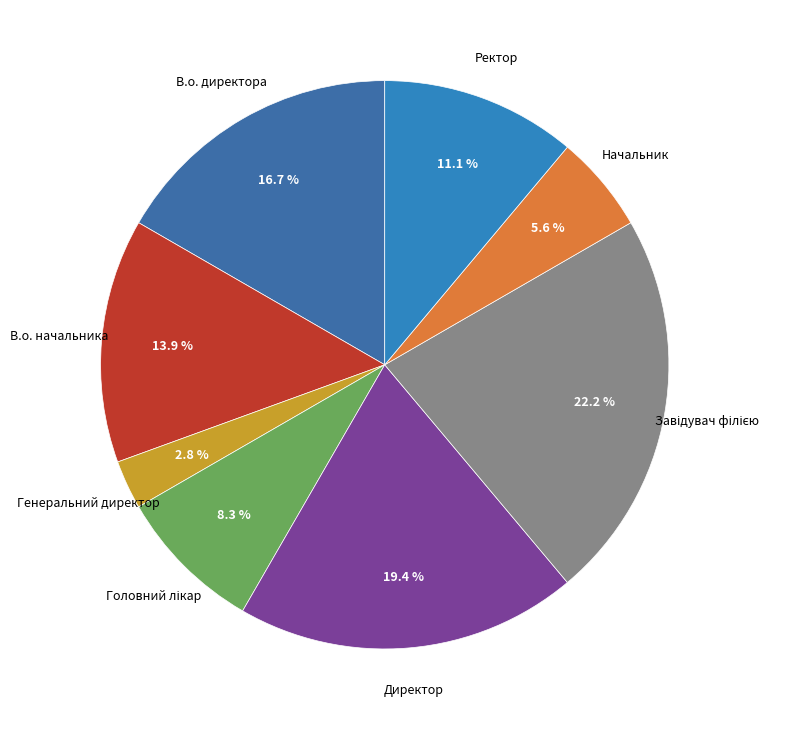

Which slice is the smallest?

Генеральний директор